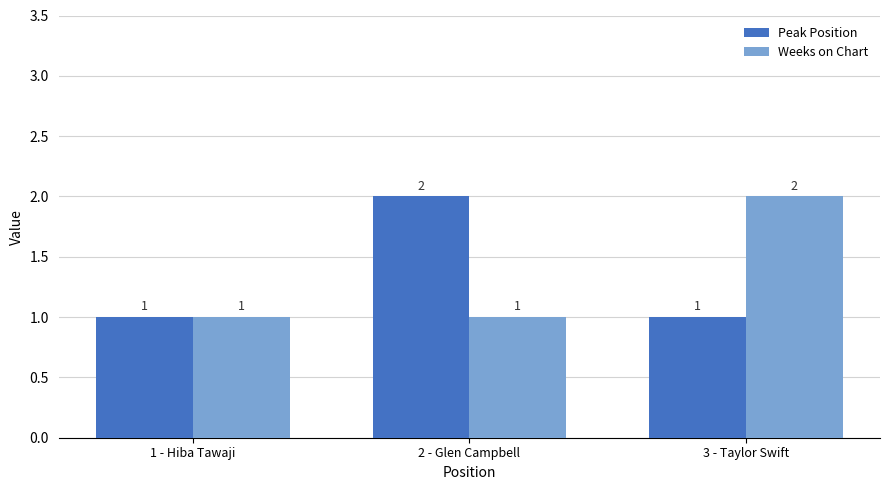

Count the Weeks on Chart values in the range 1 to 2.

3